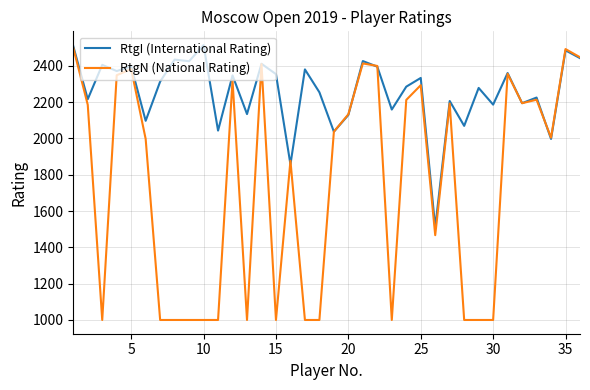

Does the chart have visible grid lines?

Yes